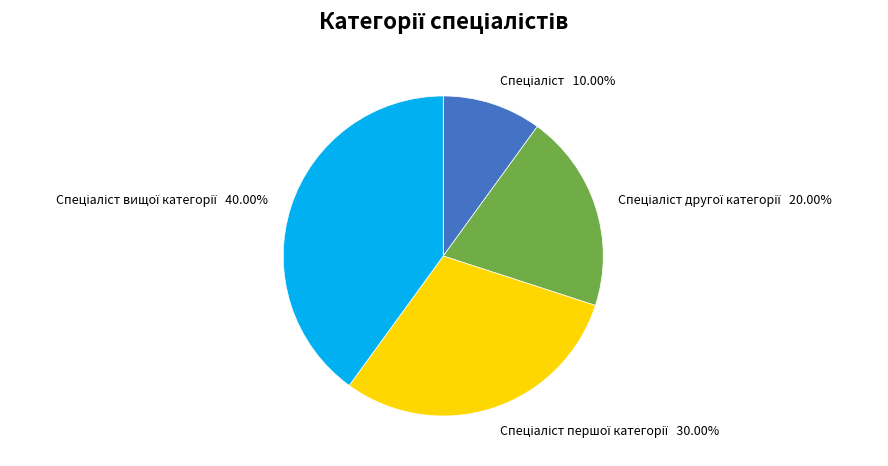

Does any single category account for the majority?

No